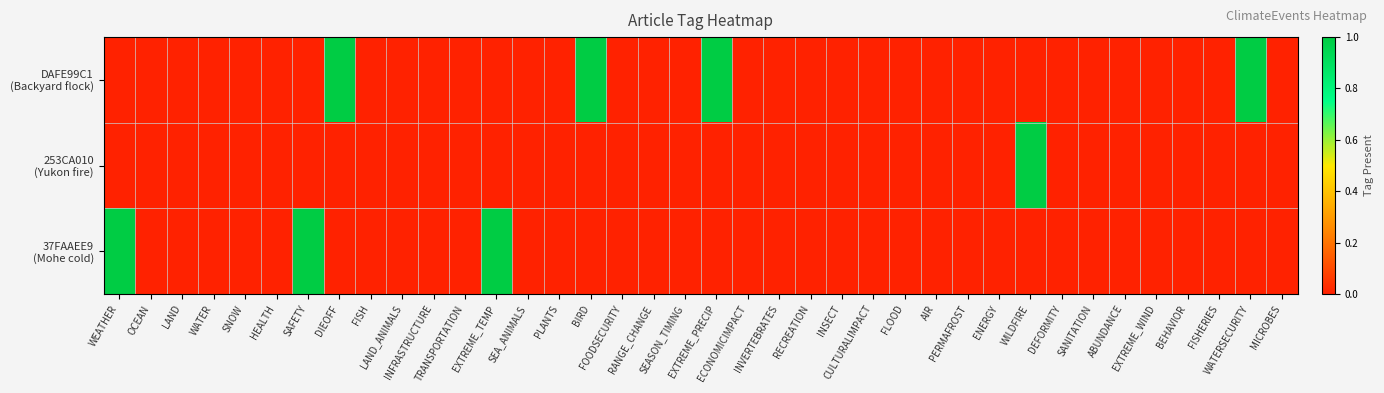

At how many categories does at least one series exceed 0?

8